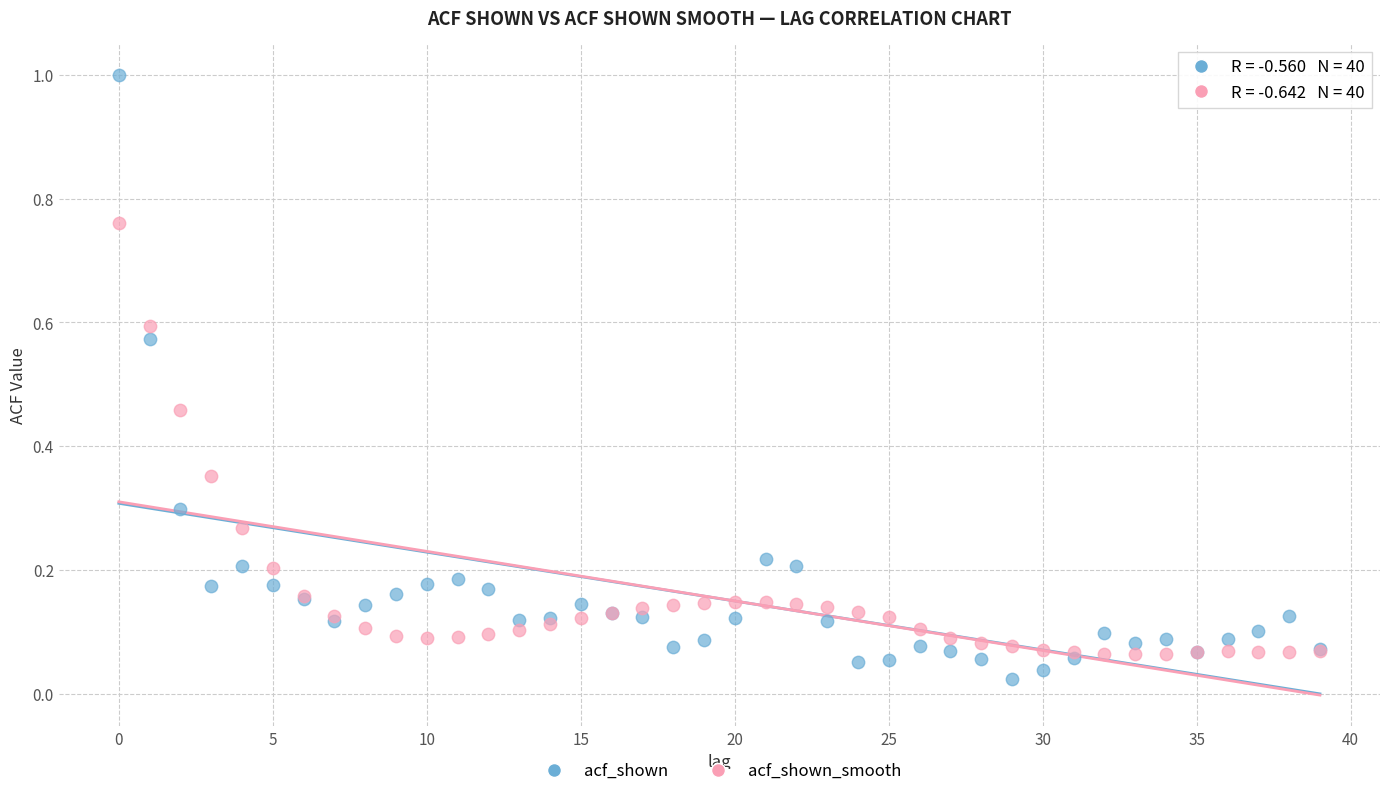

What are all the series names shown in the legend?

acf_shown, acf_shown_smooth